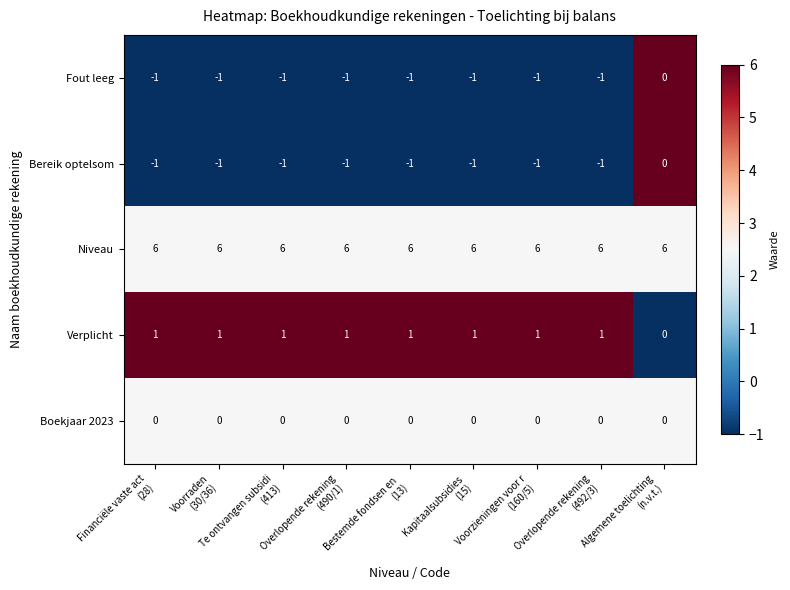

What is the maximum value shown in the chart?

6